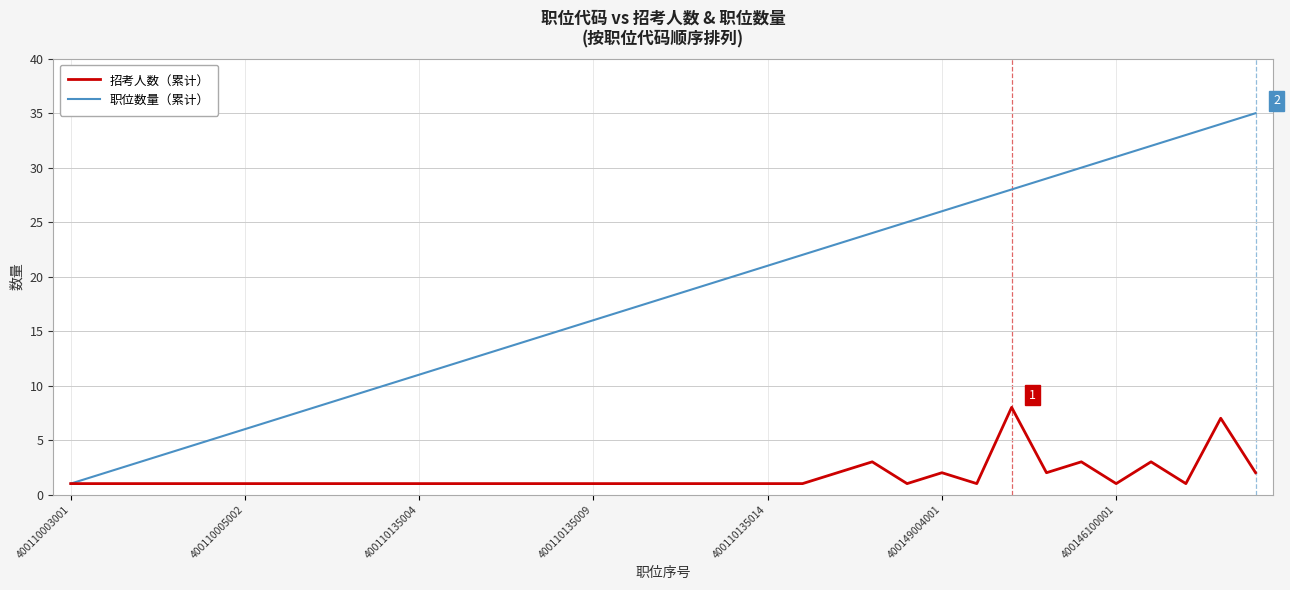

Which series has the largest total across all categories?

职位数量（累计）